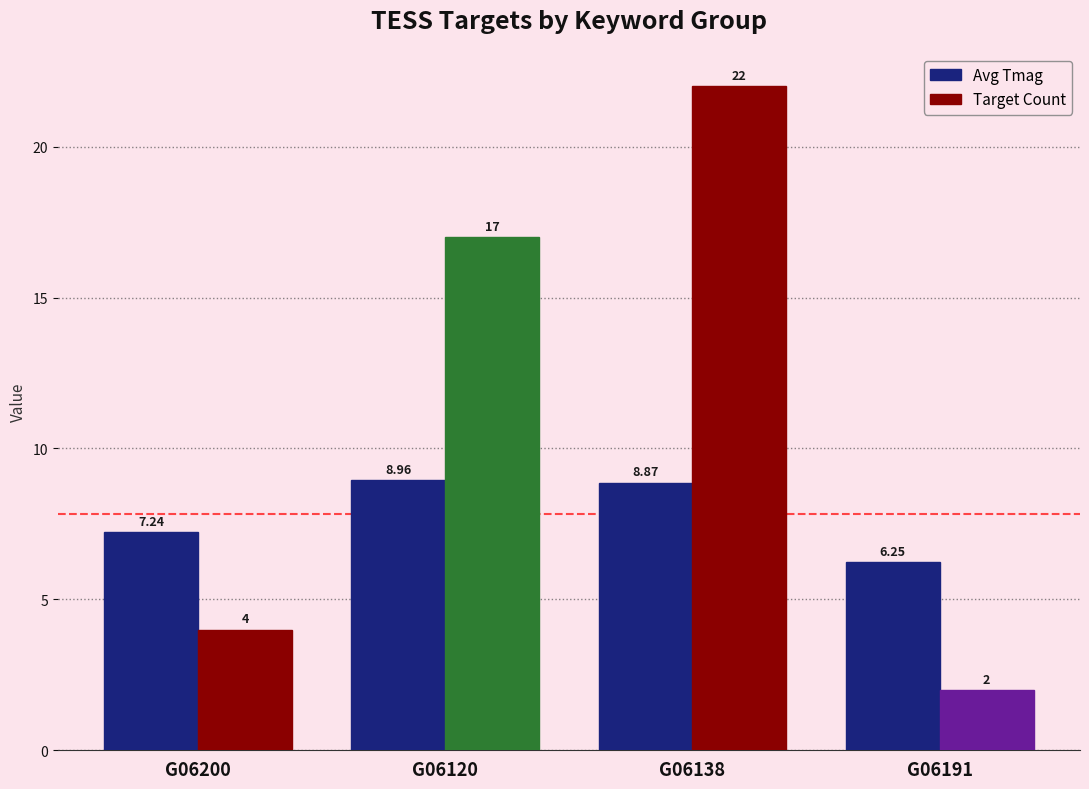

Is it true that Avg Tmag equals 3.4 at G06200?

False